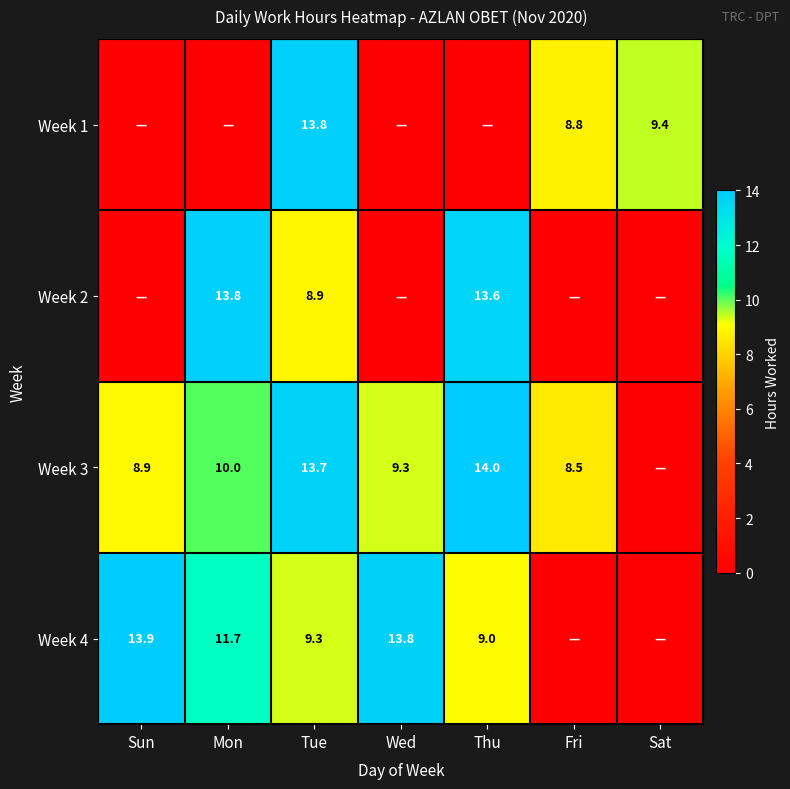

Which category has the lowest value across all series?

Sun